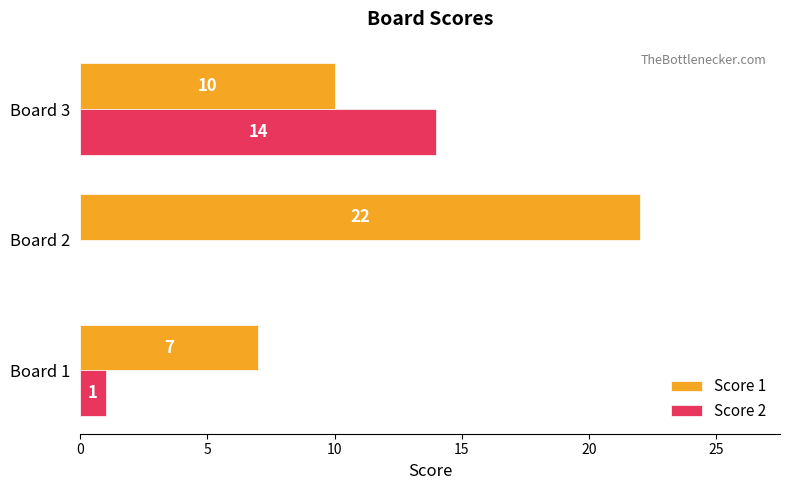

The value of Score 1 at Board 1 is 2. True or false?

False